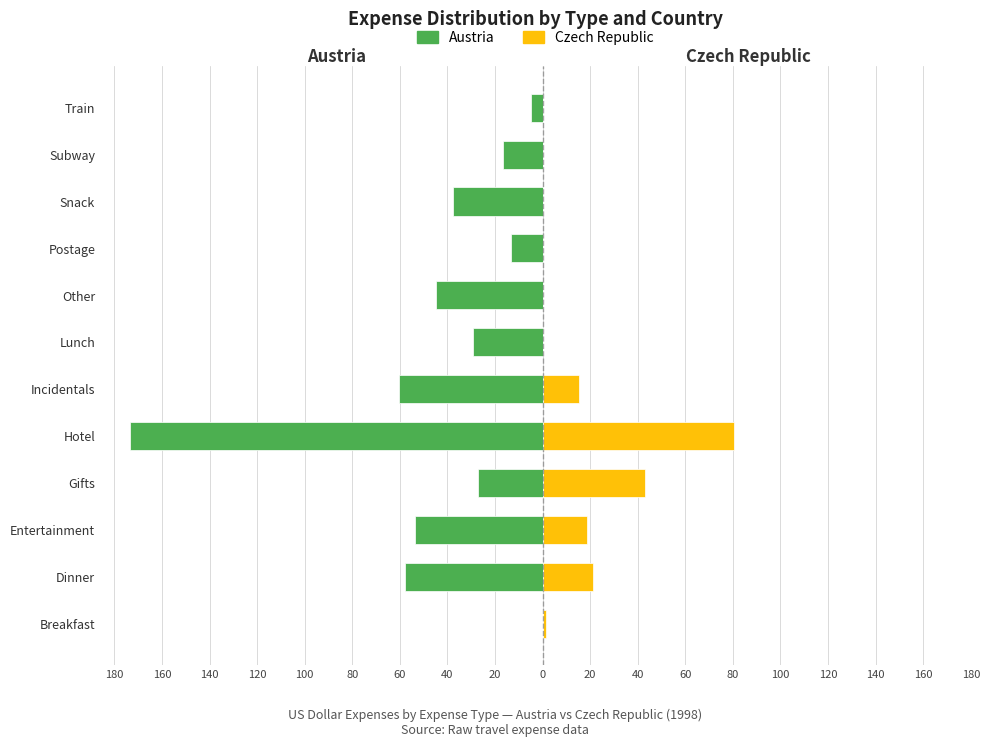

How many distinct data groups are displayed?

2